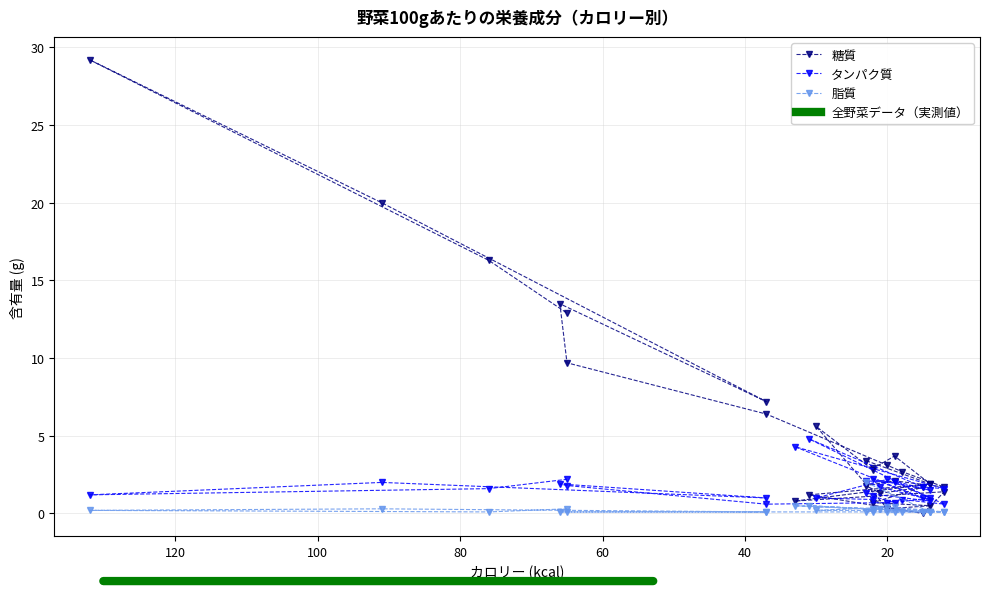

Is this an area chart (filled region under the line)?

No